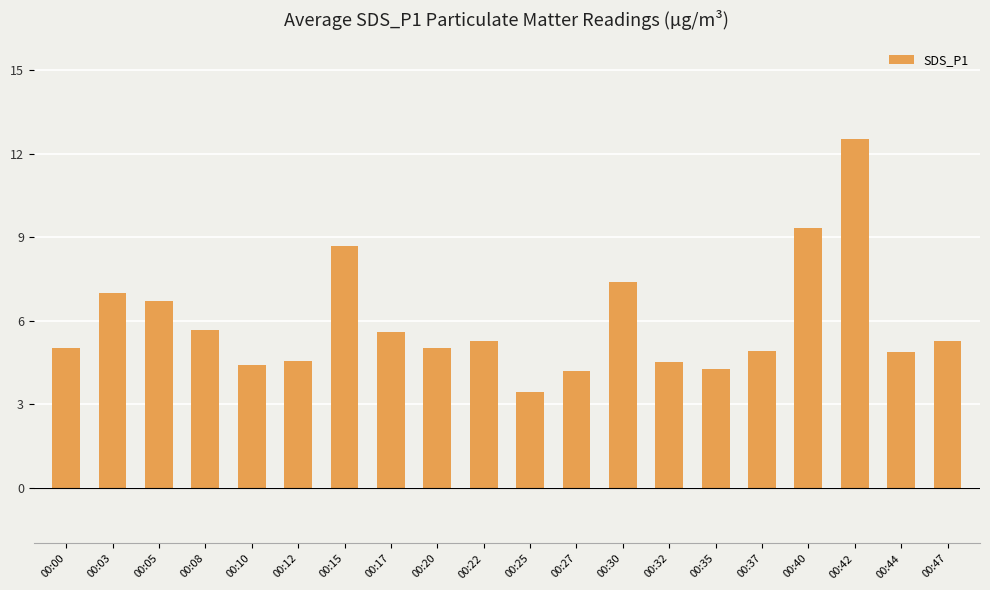

How many bars are there in total?

20